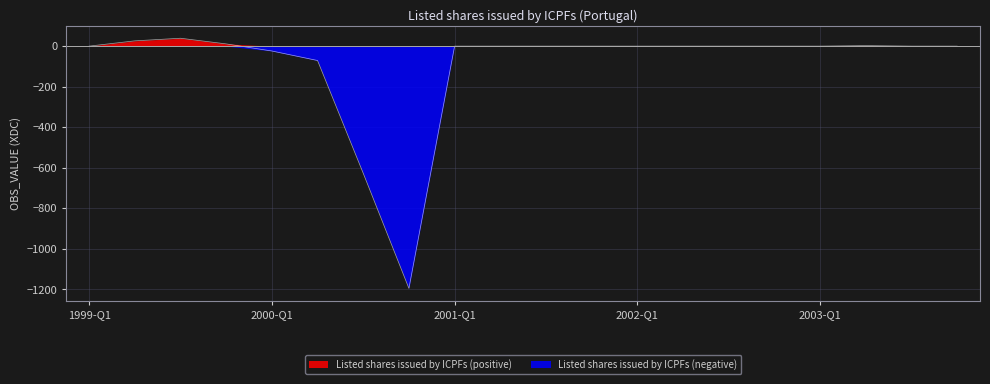

What is the average value?

-91.9